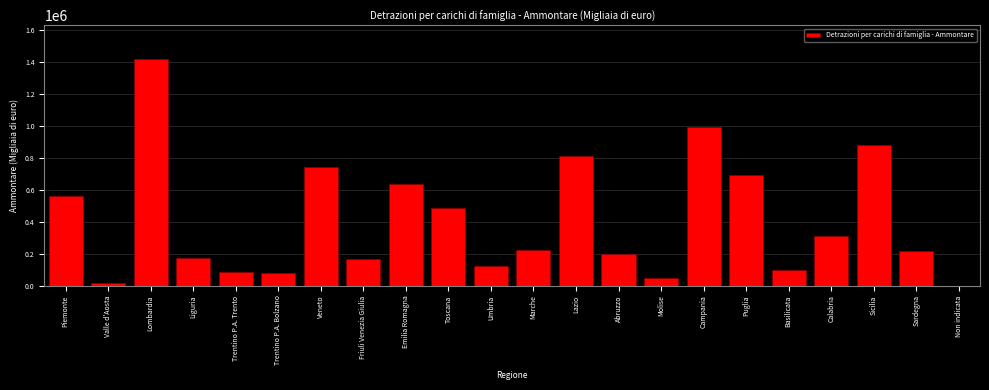

What is the approximate value at Emilia Romagna?

638592